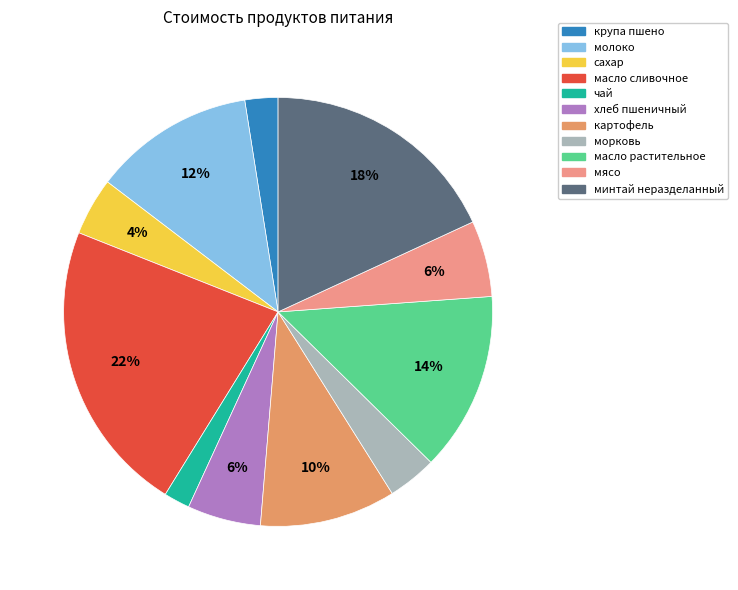

To the nearest percent, what portion does сахар represent?

4%